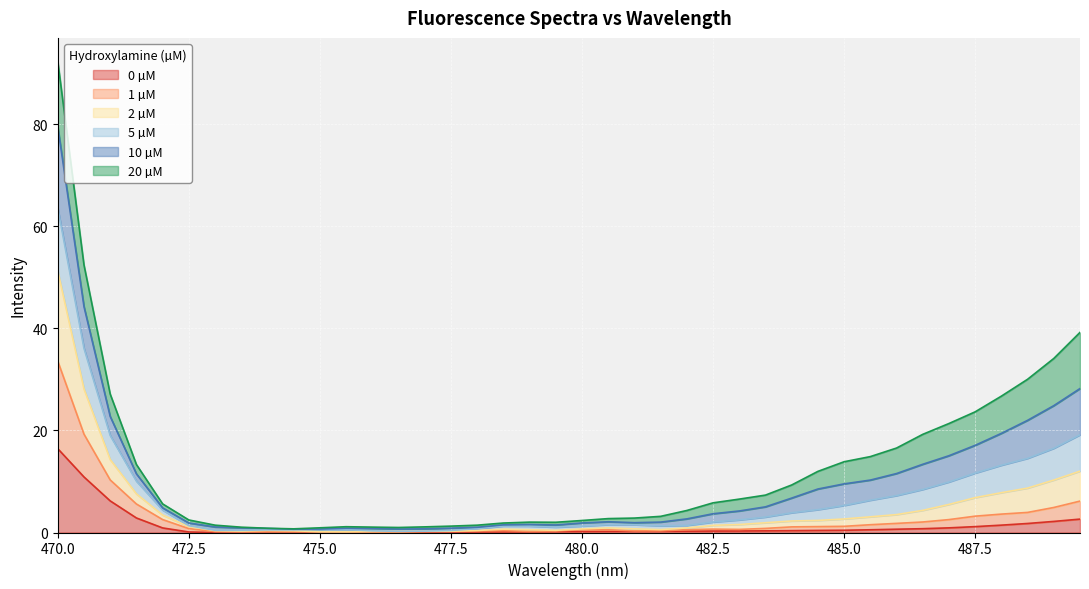

True or false: 2 µM has more than 2 points higher than both neighbors.

True